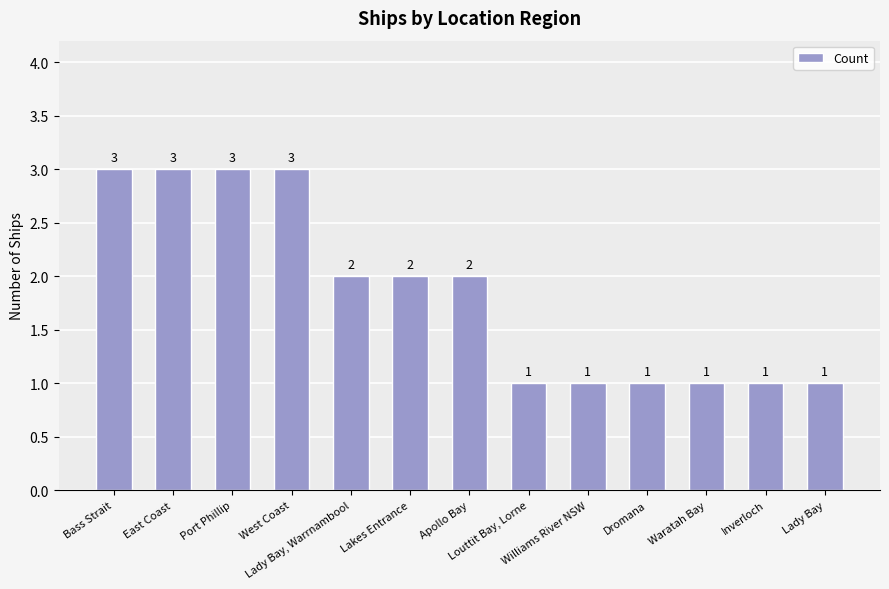

How many values are below 2?

6